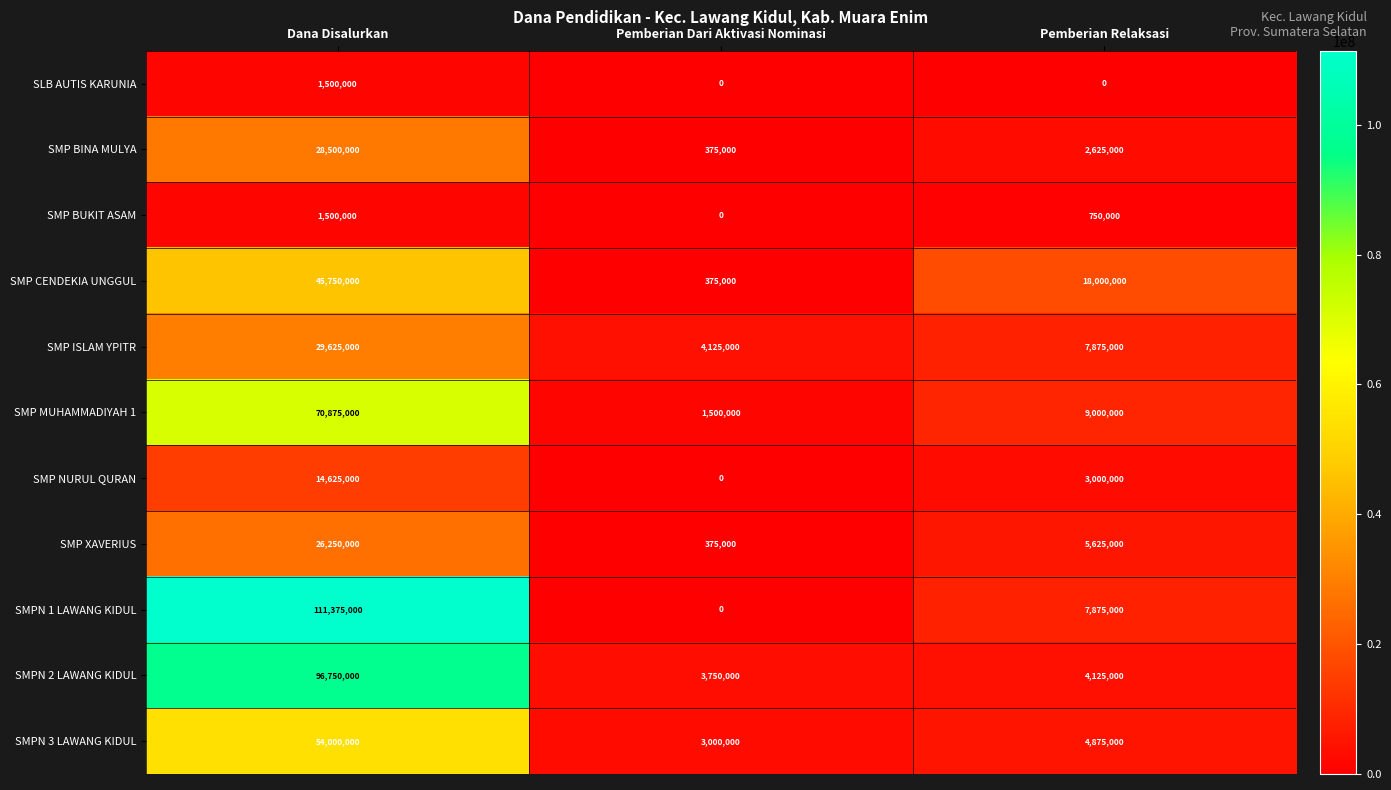

The value of SMP ISLAM YPITR at Pemberian Dari Aktivasi Nominasi is 4125000. True or false?

True